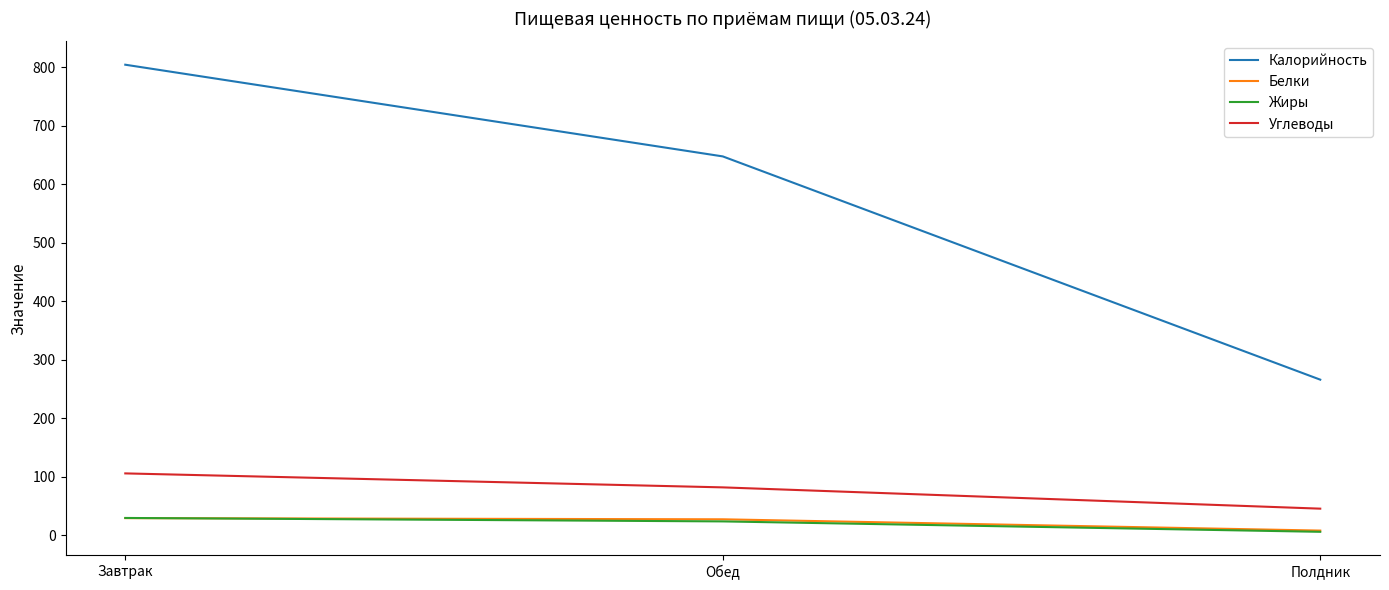

The Калорийность series shows 530.3 at Завтрак. True or false?

False